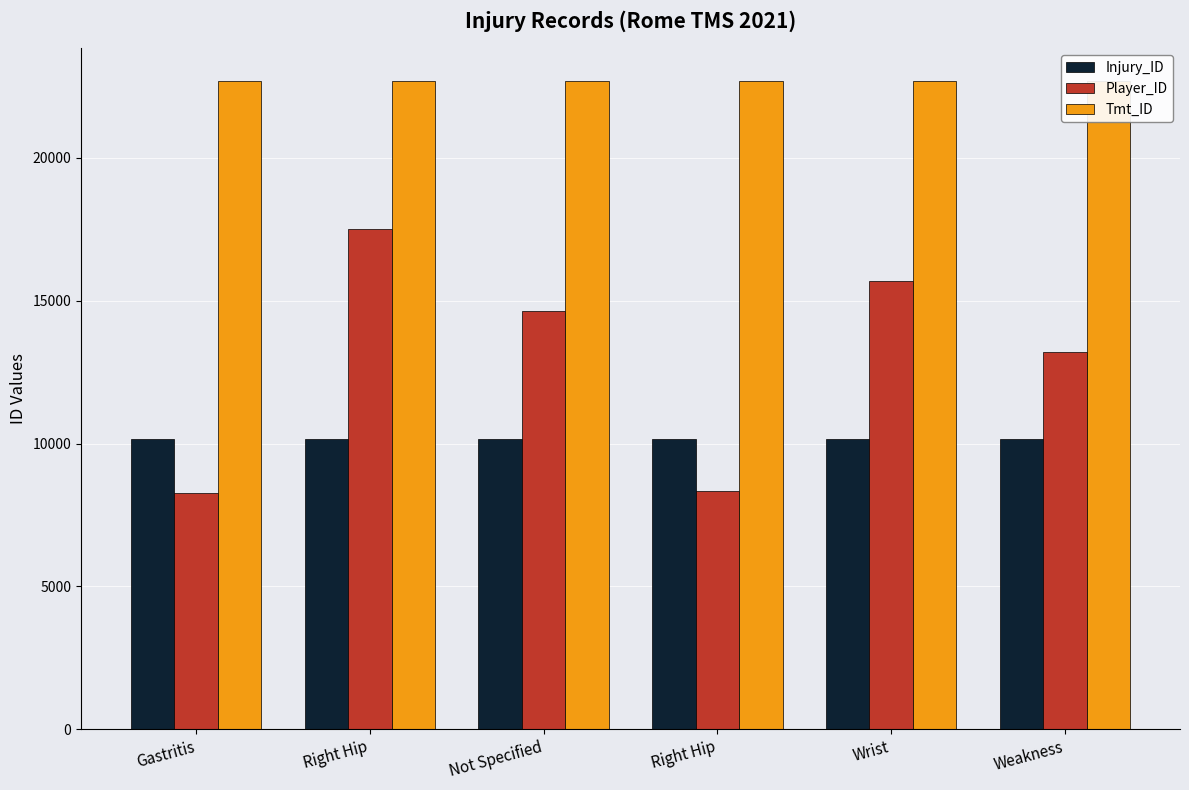

Which series has the largest total across all categories?

Tmt_ID